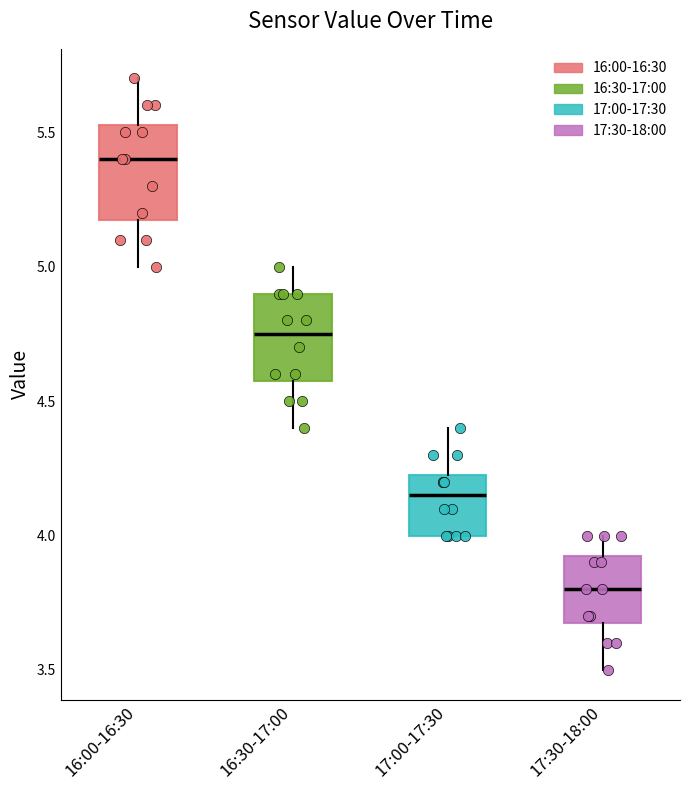

Reading left to right, read every box against the y-axis: the position of its median line, the range the box covers, and the ends of its whiskers. The values are not printed on the chart, so give them approximately, as read against the axis.

16:00-16:30: median 5.40, box 5.20 to 5.55, whiskers 5.00 to 5.70
16:30-17:00: median 4.75, box 4.60 to 4.90, whiskers 4.40 to 5.00
17:00-17:30: median 4.15, box 4.00 to 4.25, whiskers 4.00 to 4.40
17:30-18:00: median 3.80, box 3.70 to 3.95, whiskers 3.50 to 4.00